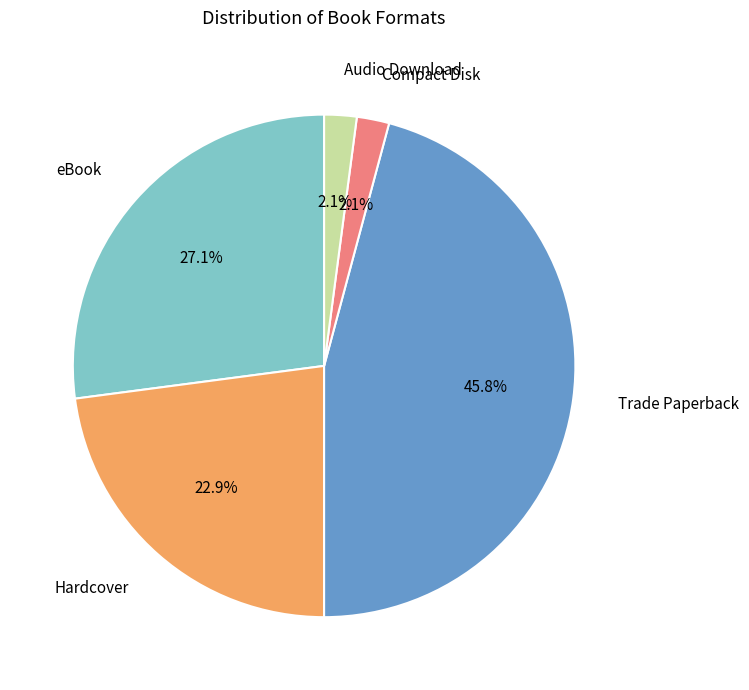

How many segments does this pie chart have?

5